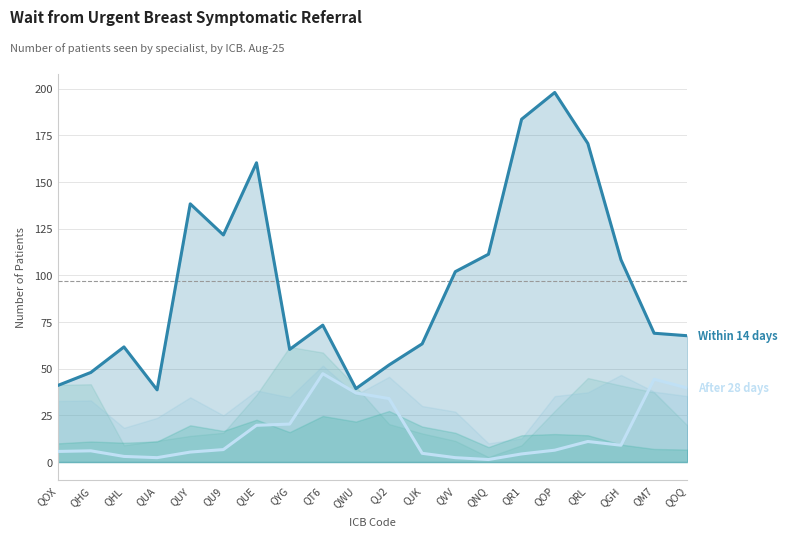

Where is After 28 days nearest to the value 24?

QYG